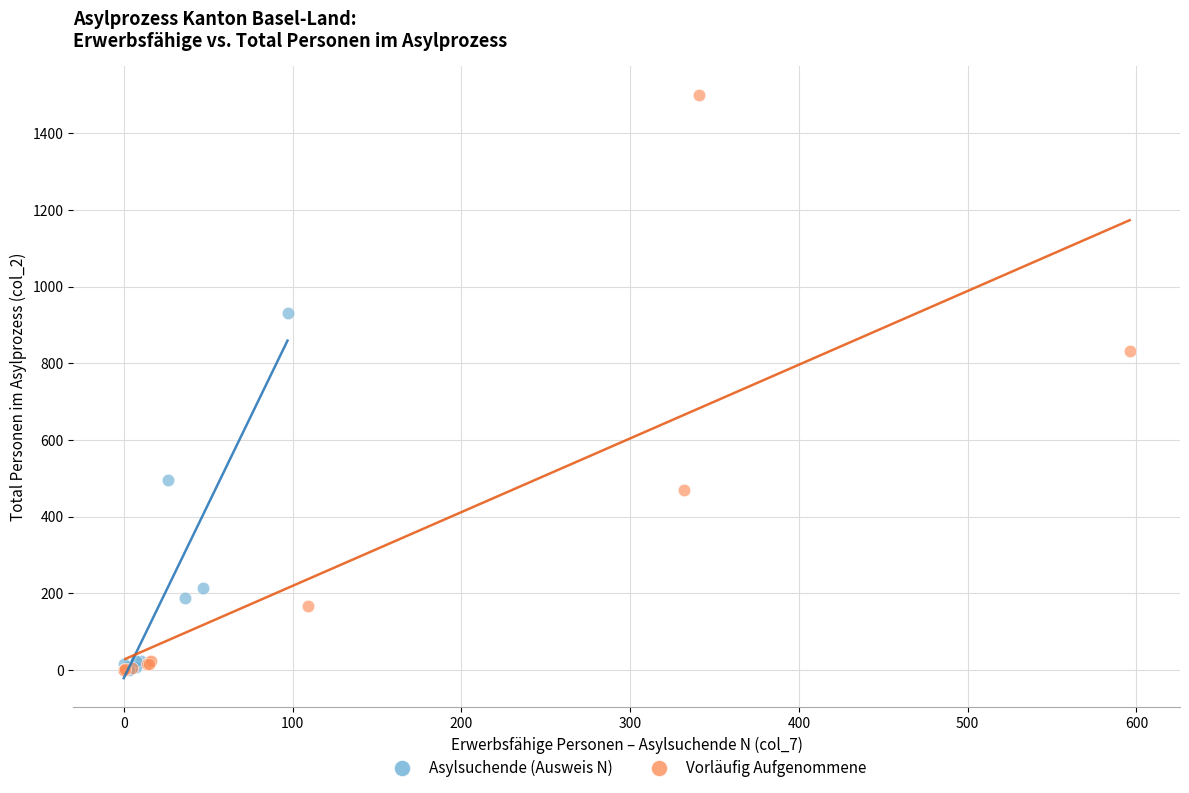

Which series has the largest Y range (max minus min)?

Vorläufig Aufgenommene